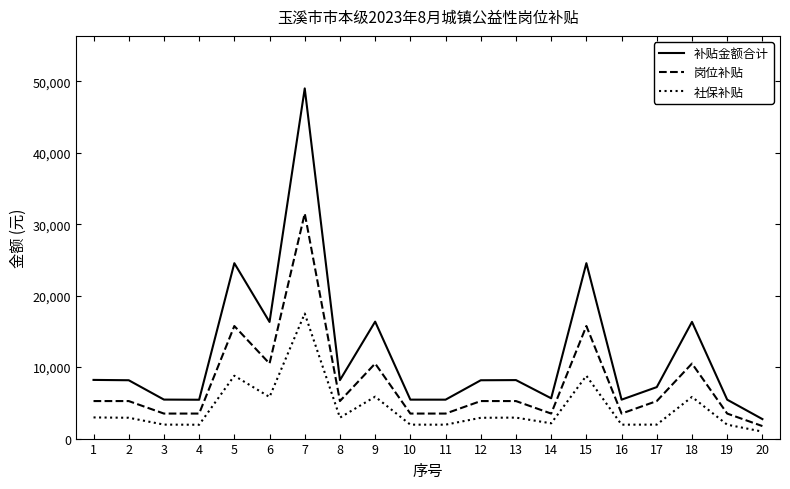

What are all the series names shown in the legend?

补贴金额合计, 岗位补贴, 社保补贴